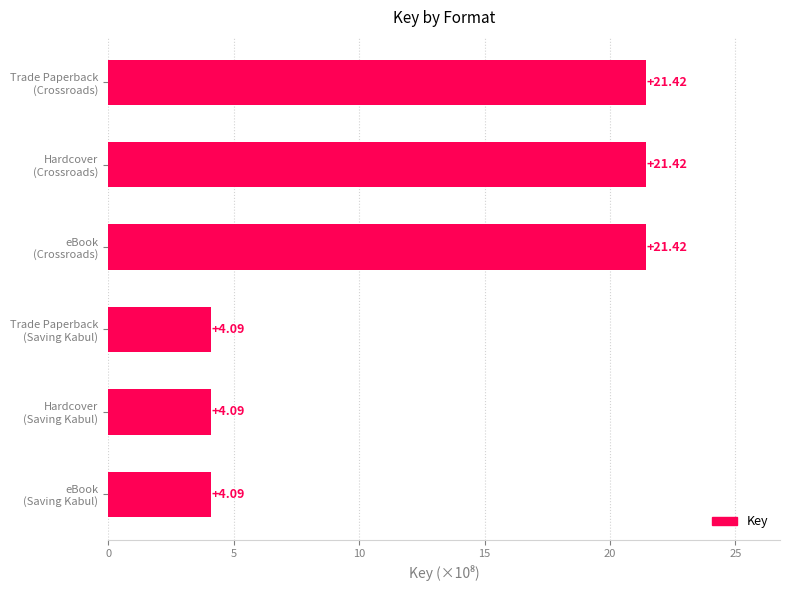

What is the average value?

12.8